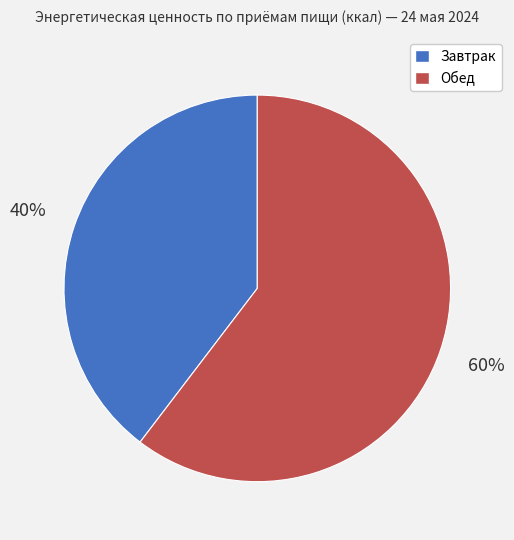

Count the number of slices in the pie.

2